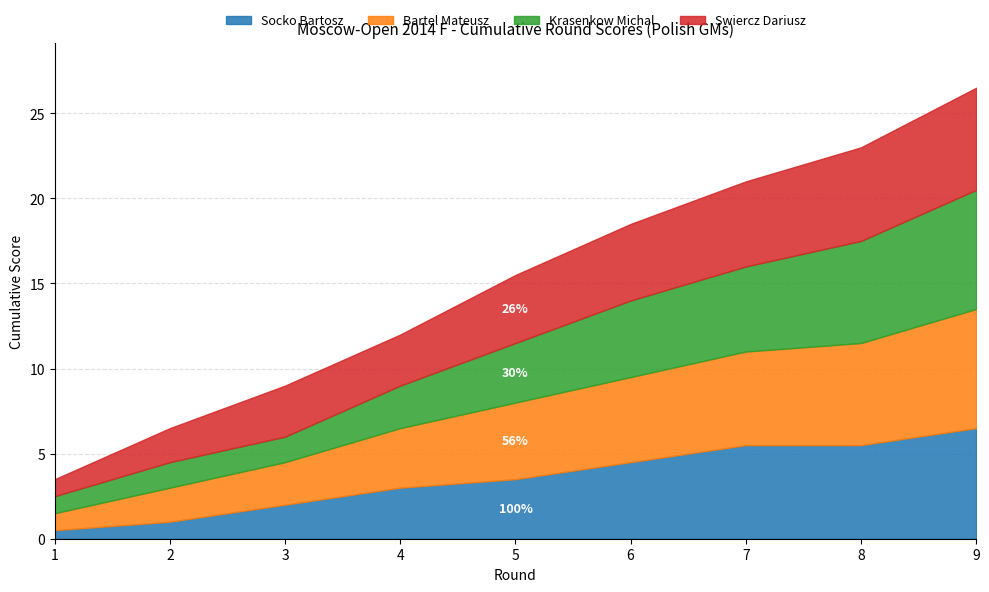

True or false: Socko Bartosz has a value of 0.5 at 1.

True